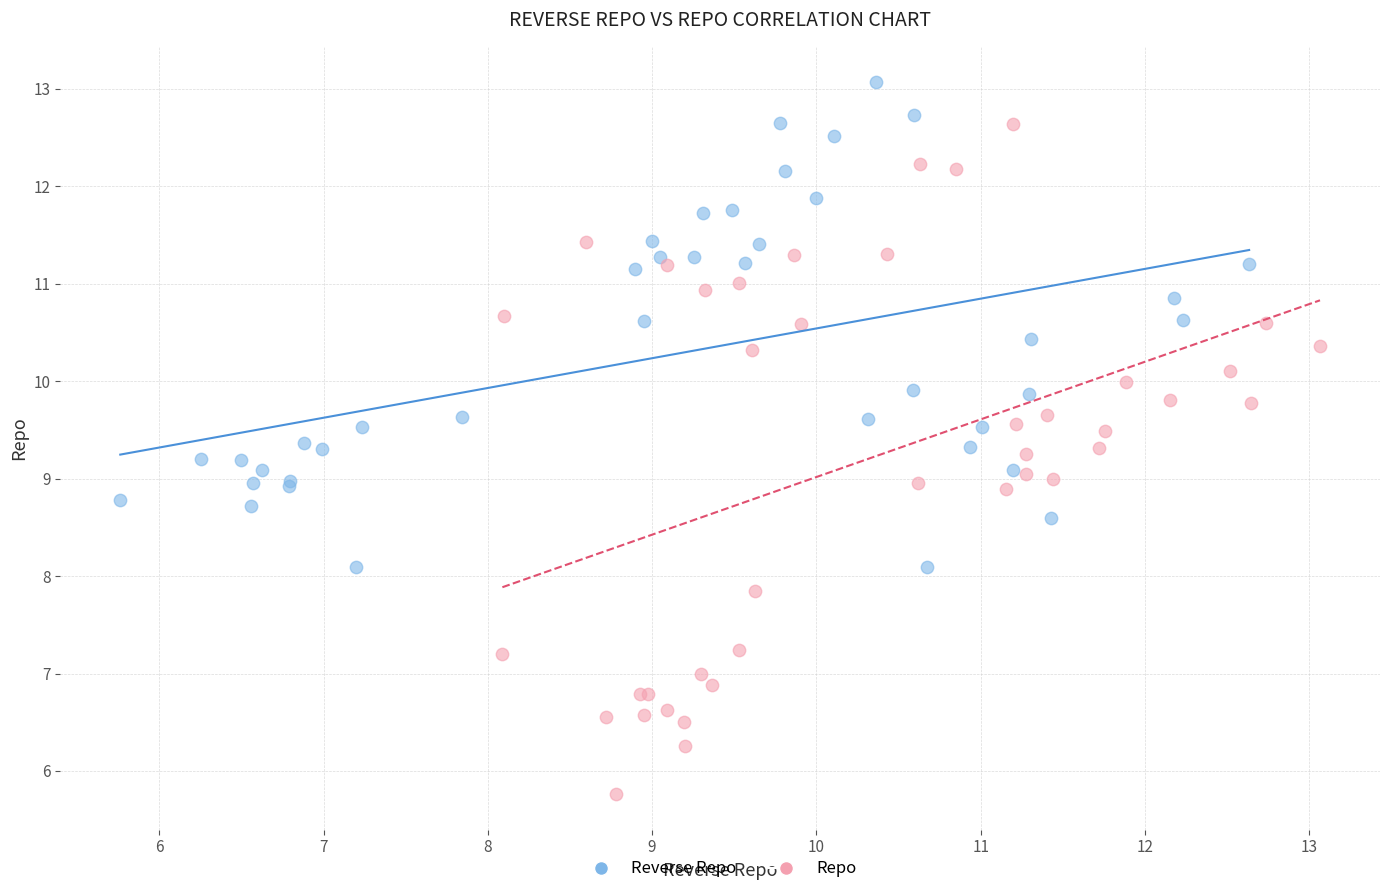

Which series contains the lowest Y value?

Repo